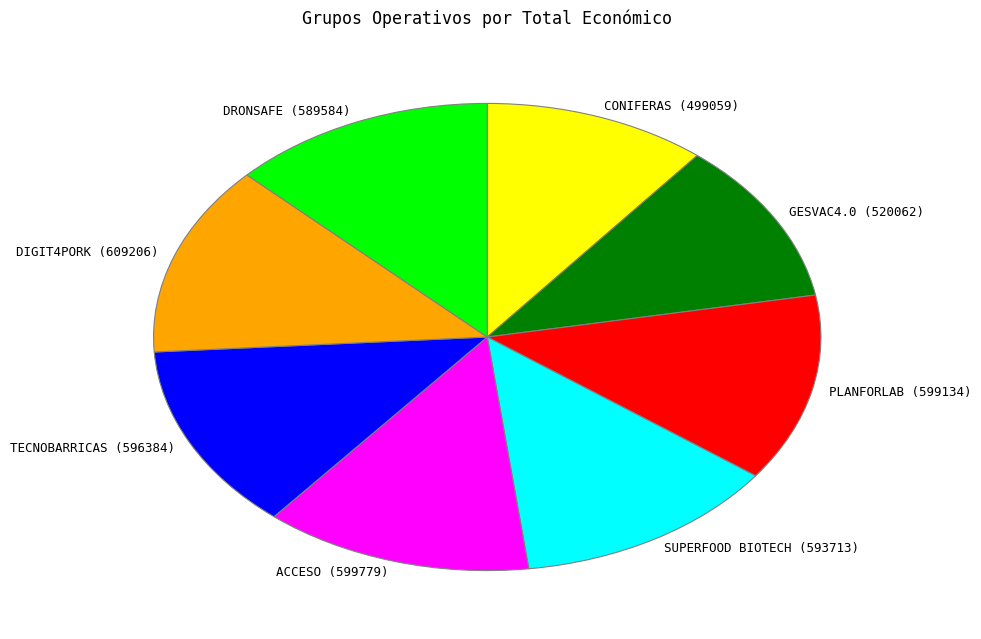

The ACCESO (599779) slice represents 13% of the pie. True or false?

True